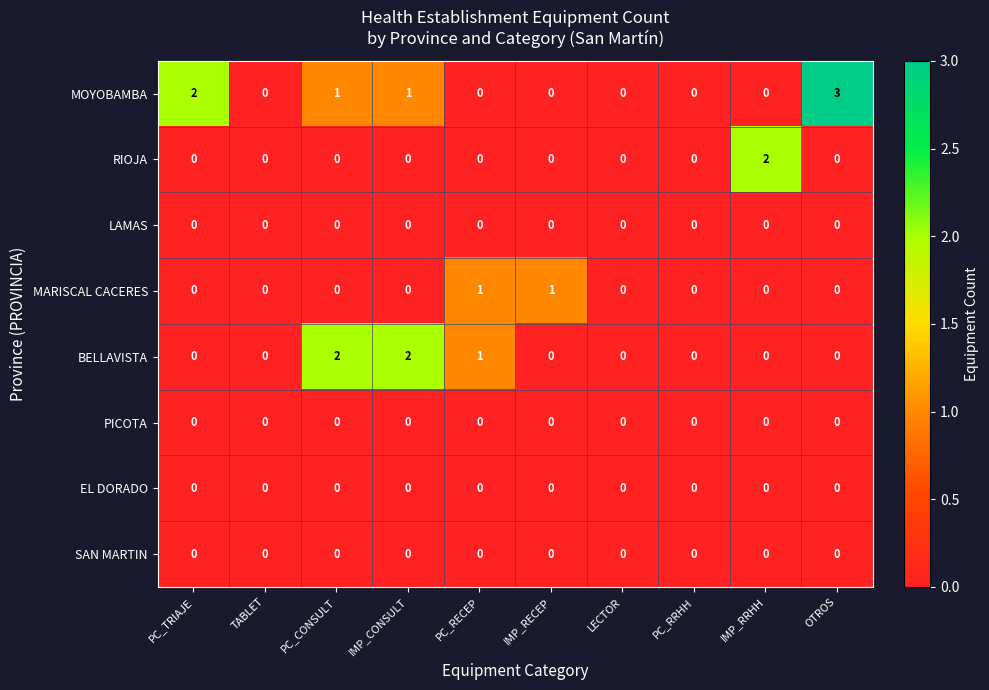

How many data points in BELLAVISTA are above 0?

3